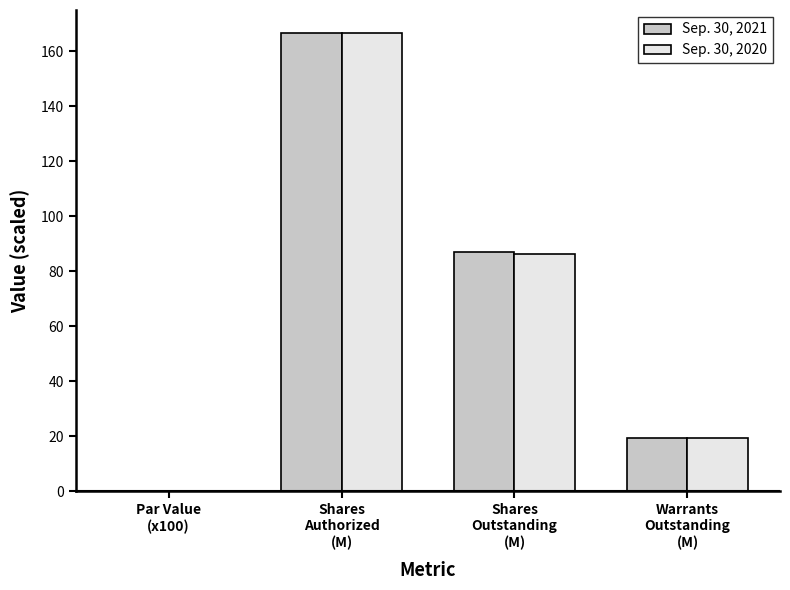

At which category does the chart reach its peak across all series?

Shares
Authorized
(M)